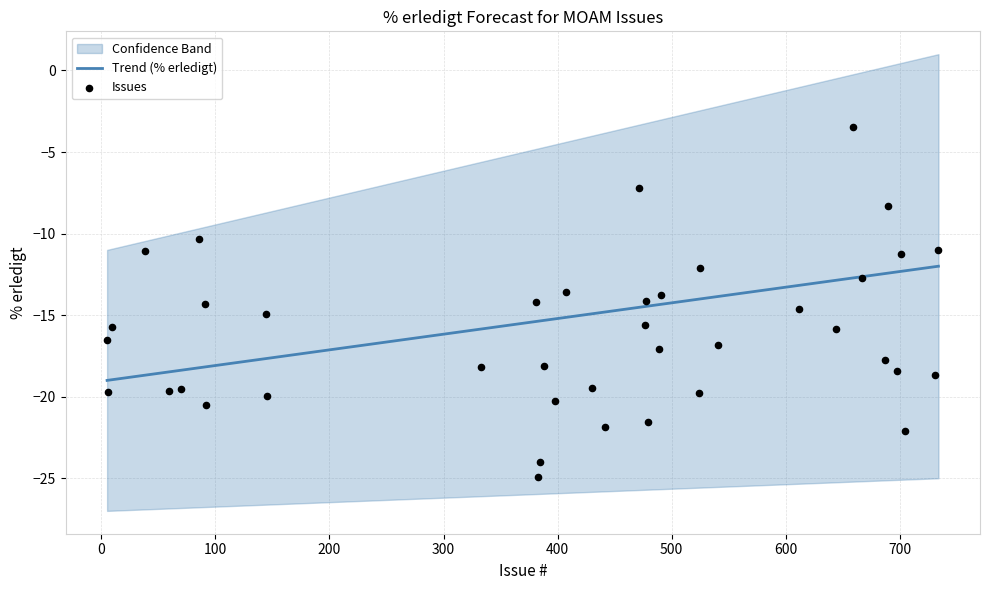

What is the maximum value for Trend (% erledigt)?

-12.0